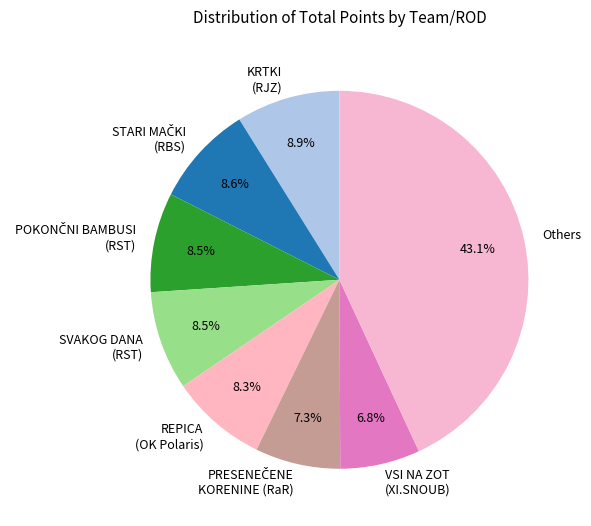

Which has a higher value, KRTKI (RJZ) or VSI NA ZOT (XI.SNOUB)?

KRTKI (RJZ)